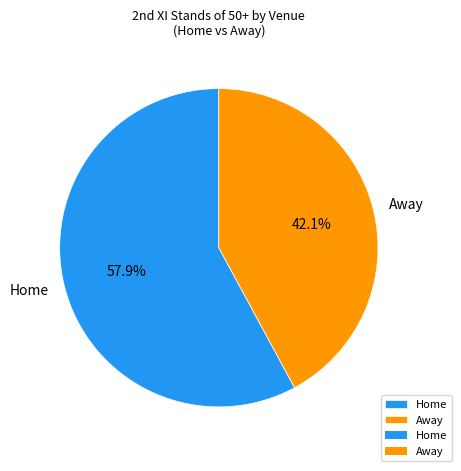

Count the number of slices in the pie.

2